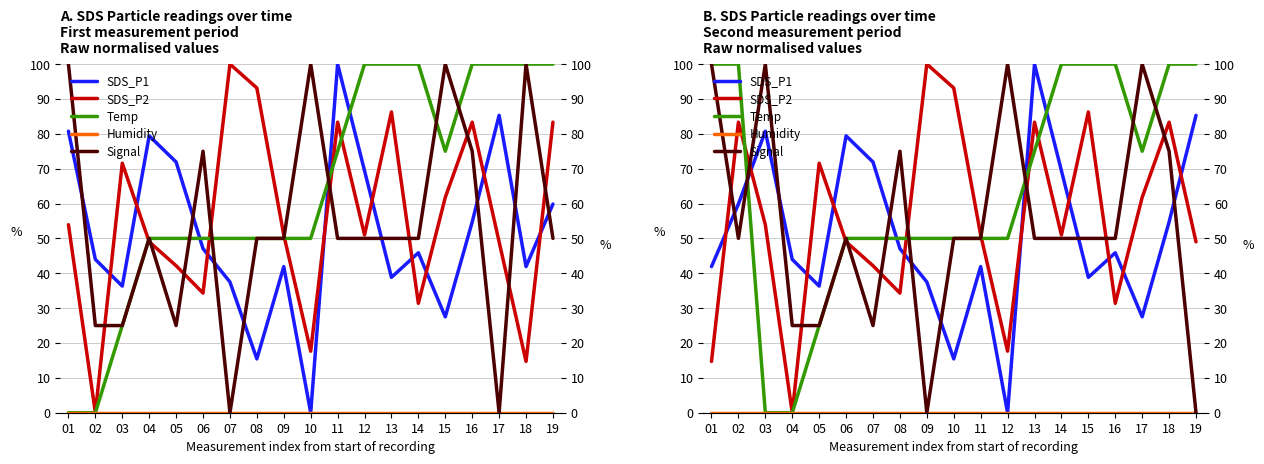

Which series has the largest total across all categories?

Temp